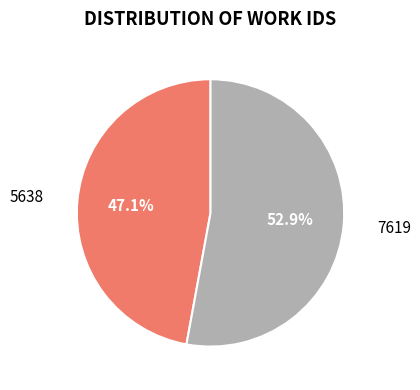

The 7619 slice represents 53% of the pie. True or false?

True